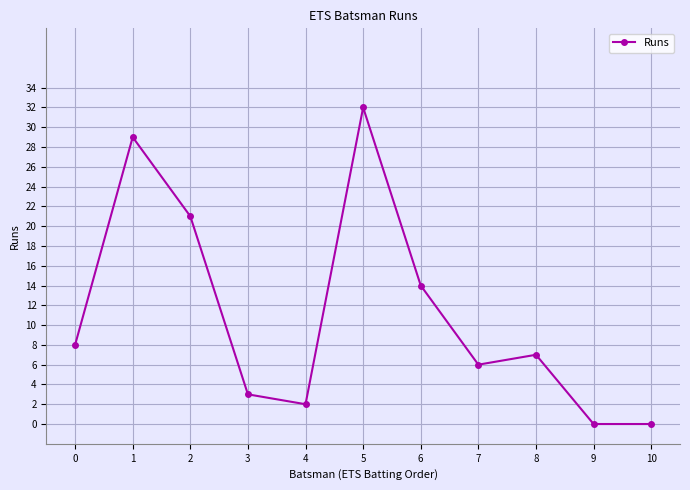

How many series are shown in this chart?

1